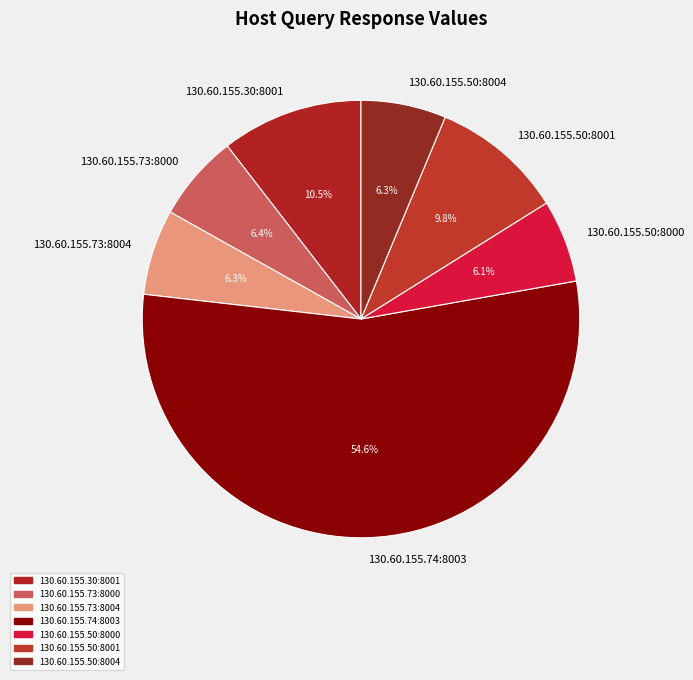

Between 130.60.155.30:8001 and 130.60.155.50:8004, which is larger?

130.60.155.30:8001